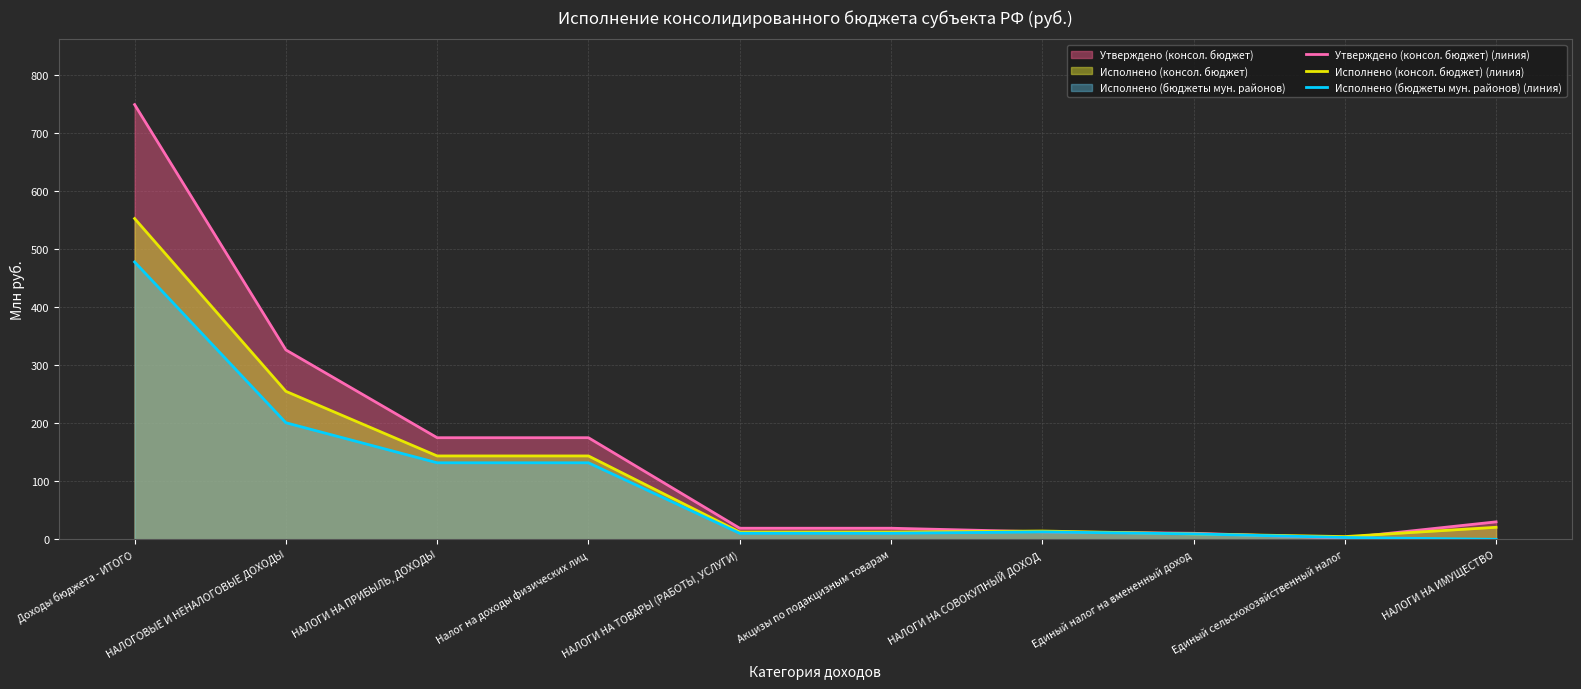

What is the sum of the Исполнено (бюджеты мун. районов) (линия) values at Акцизы по подакцизным товарам and Единый налог на вмененный доход?

19.7